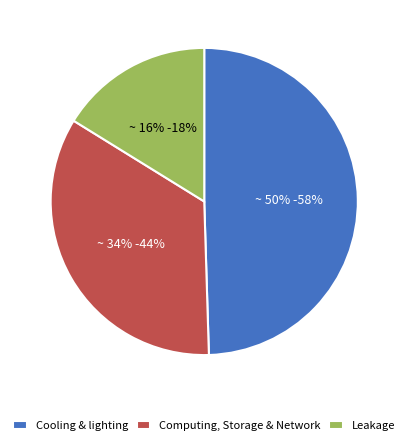

Is the sum of Cooling & lighting and Leakage greater than half?

Yes